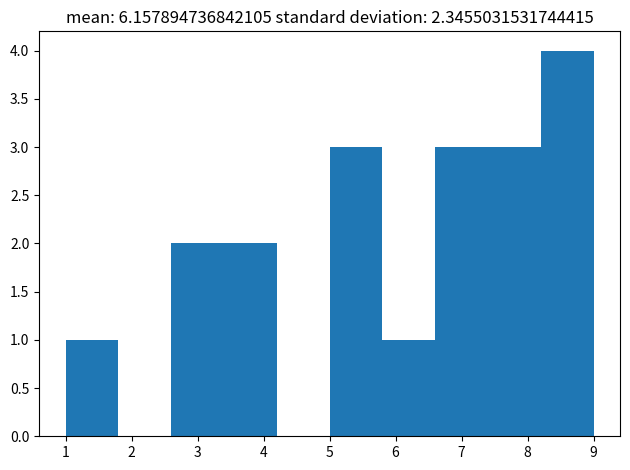

How tall is the bar that spans 7.4 to 8.2 on the x-axis? The values are not printed on the chart, so give them approximately, as read against the axis.

3